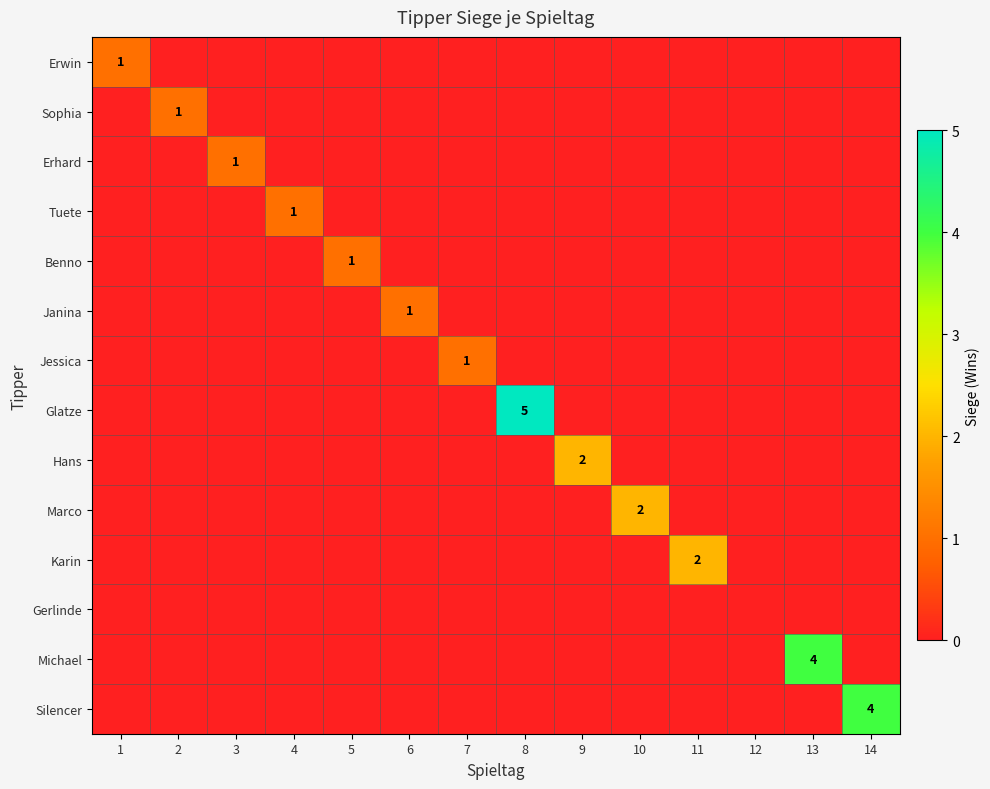

Is it true that Tuete equals 1 at 4?

True